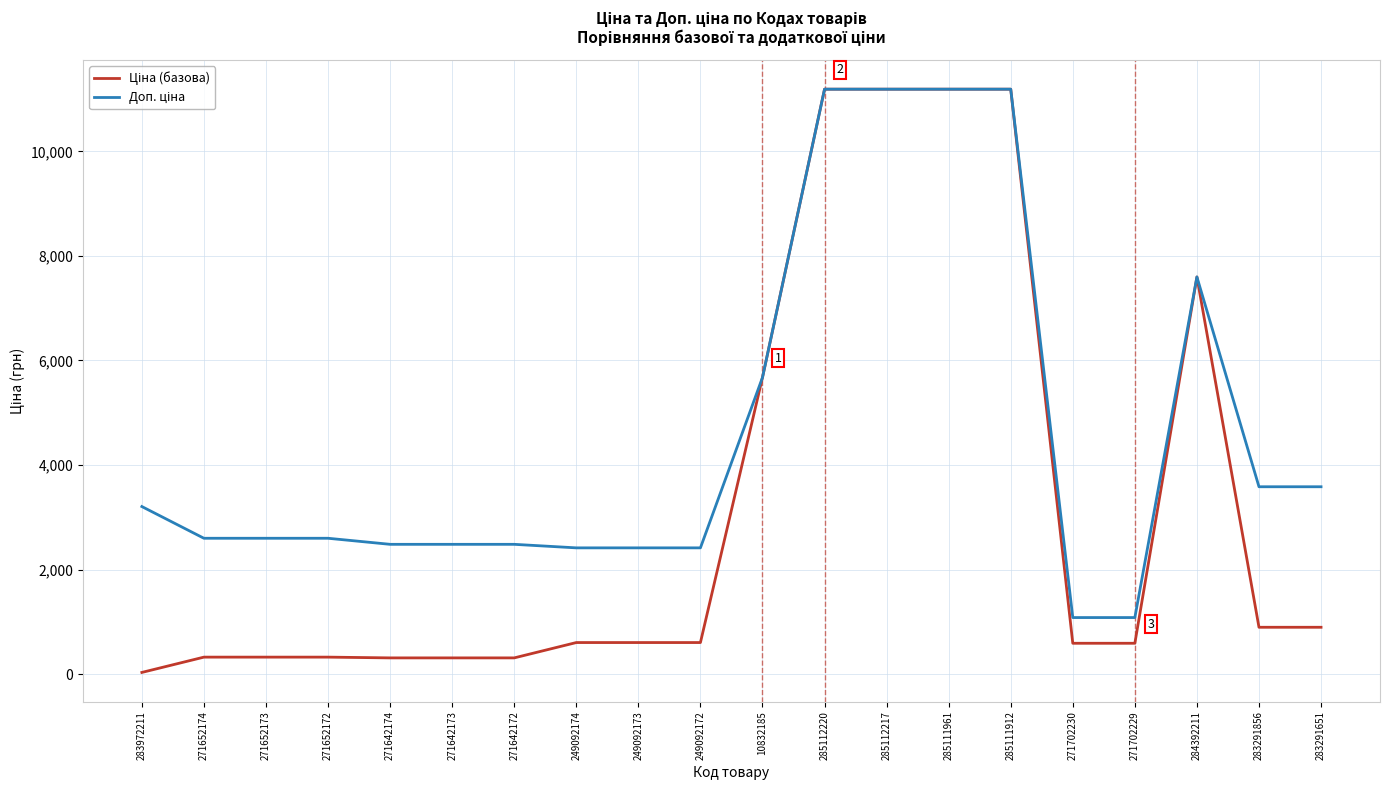

What is the maximum value shown in the chart?

11188.2